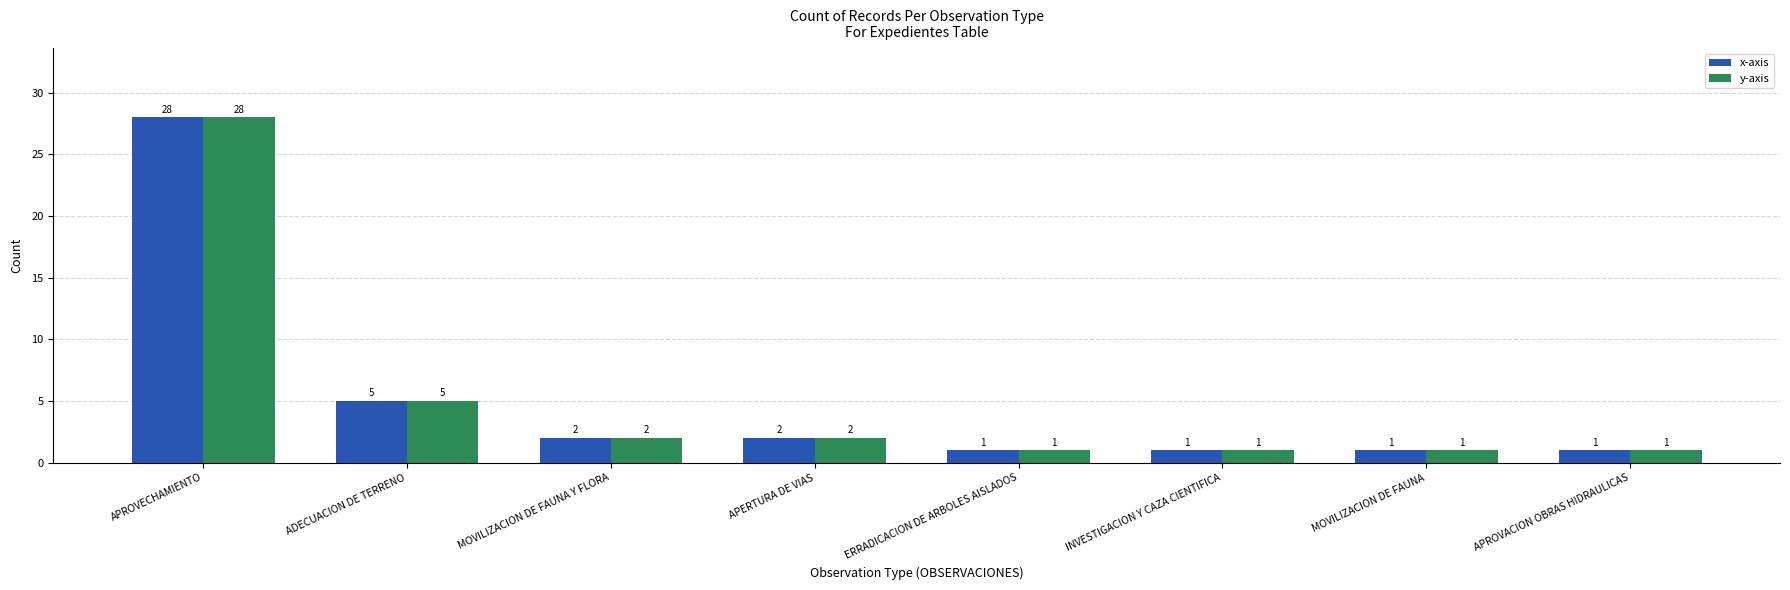

How many values in the x-axis series are below 2?

4